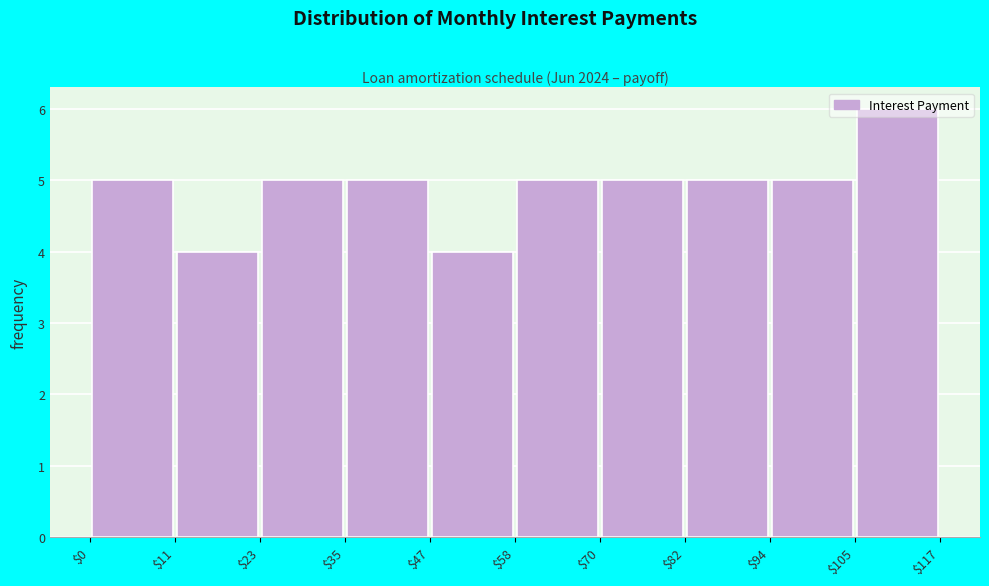

Over which range of the x-axis is the bar tallest?

$105 to $117